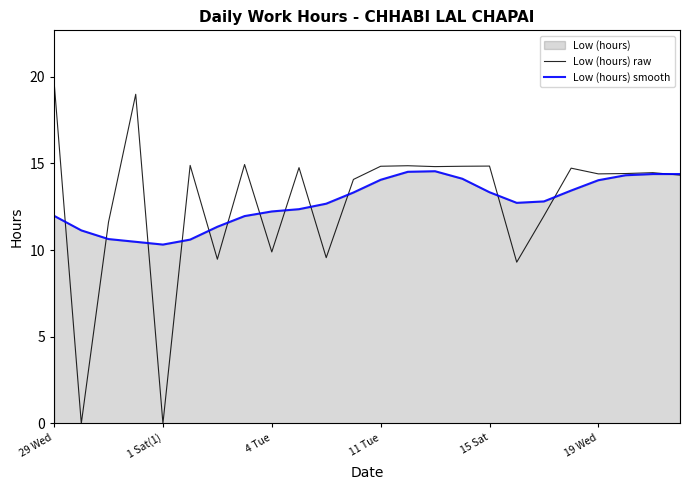

How many data points in Low (hours) smooth are less than 12?

8